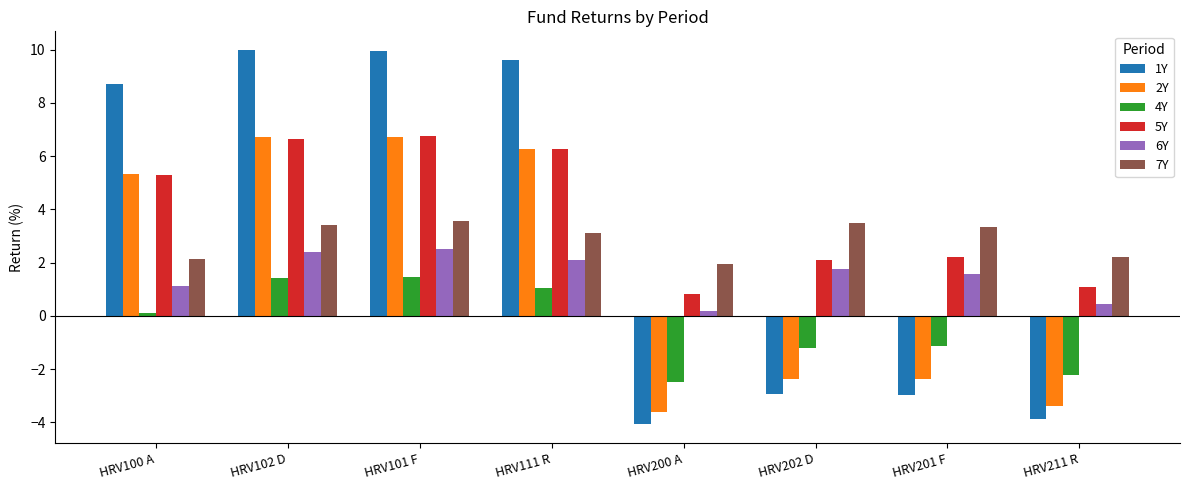

What is the smallest value displayed?

-4.1